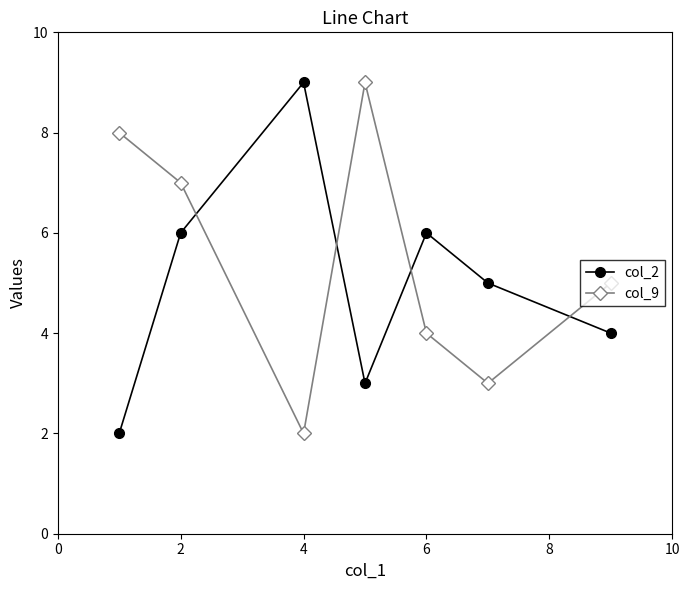

Rank the series by their average value, from highest to lowest.

col_9, col_2